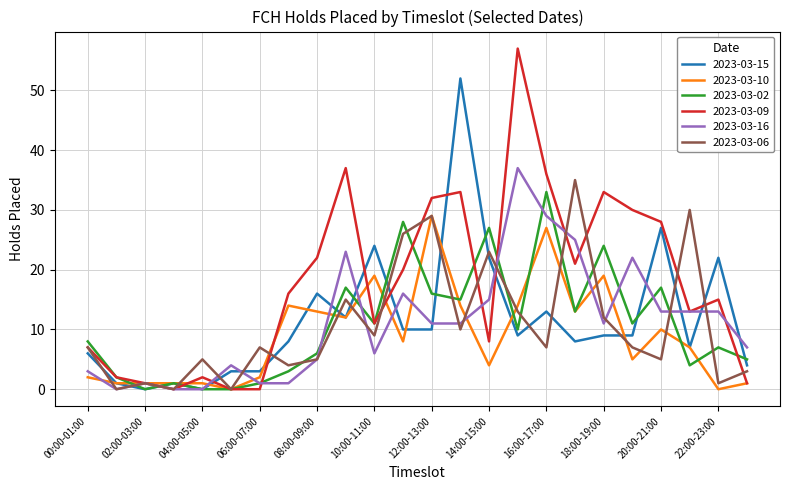

What is the difference between the maximum and minimum values in the 2023-03-09 series?

57